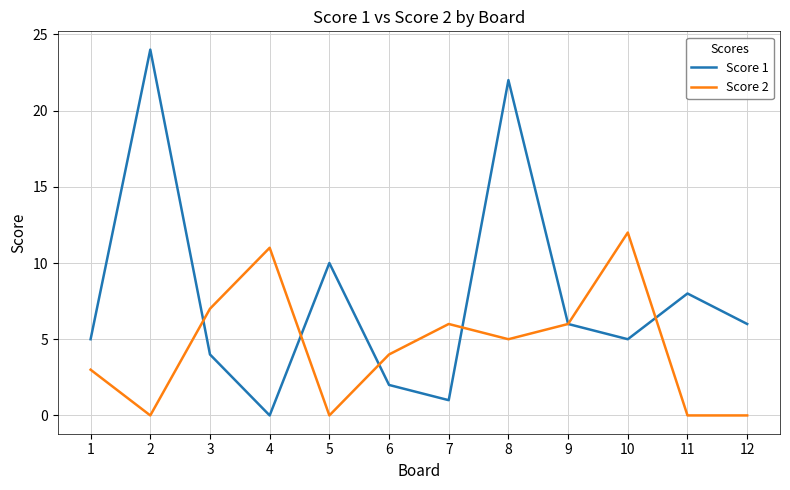

The Score 1 series shows 1 at 6. True or false?

False